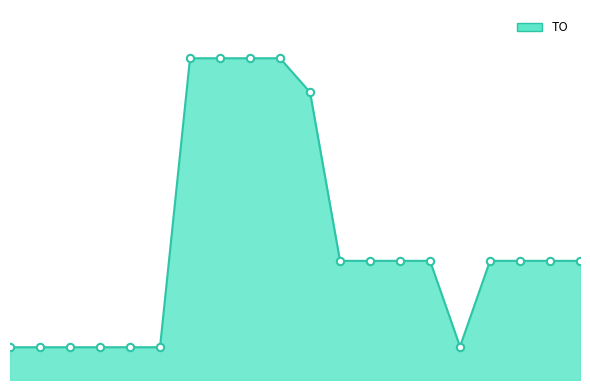

Is this an area chart (filled region under the line)?

Yes